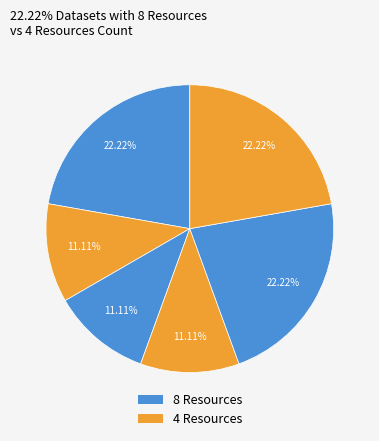

Count the number of slices in the pie.

6